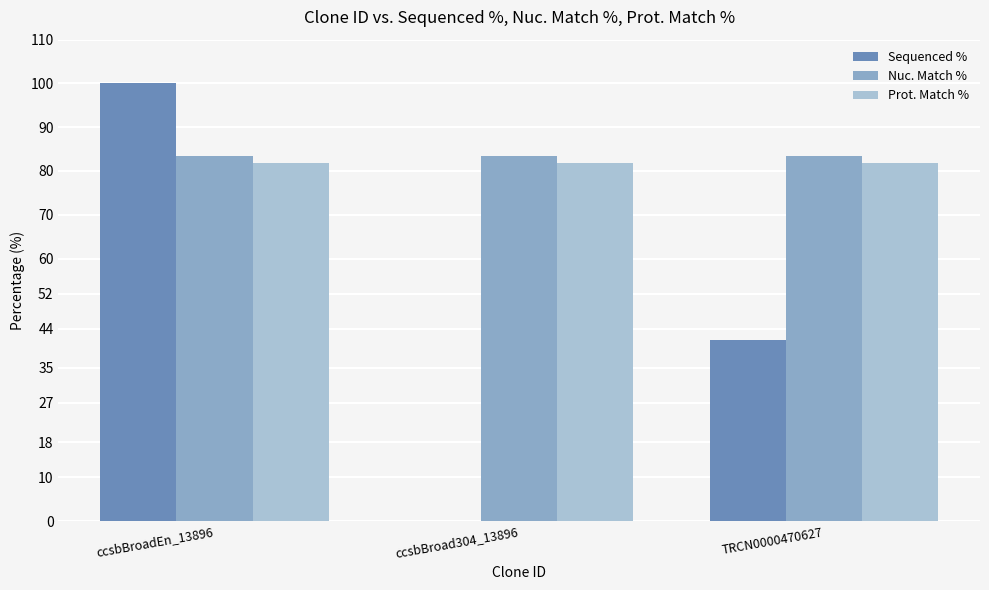

What is the approximate value of Nuc. Match % at ccsbBroadEn_13896?

83.5